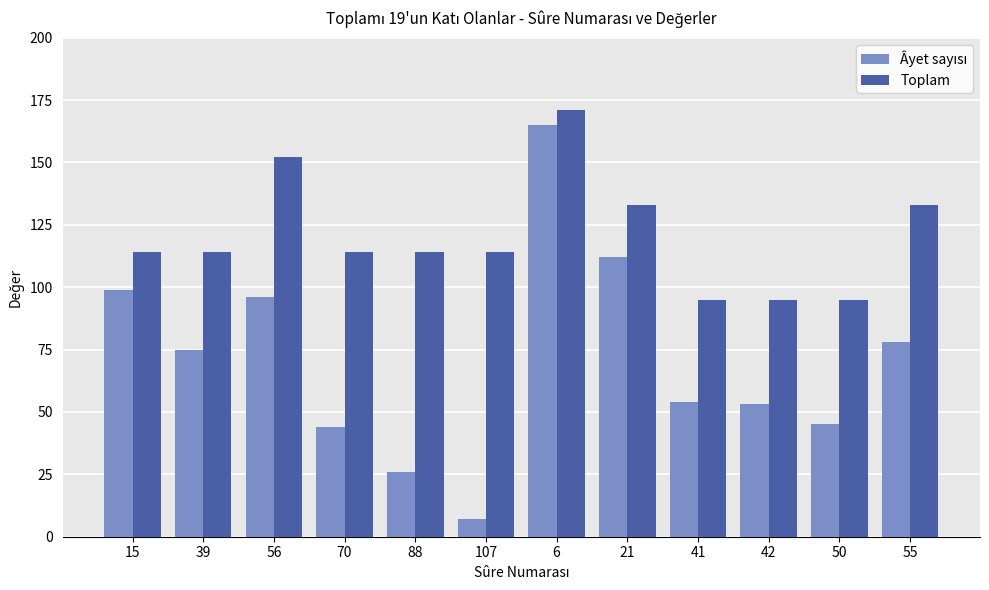

At which label does Toplam reach its peak?

6